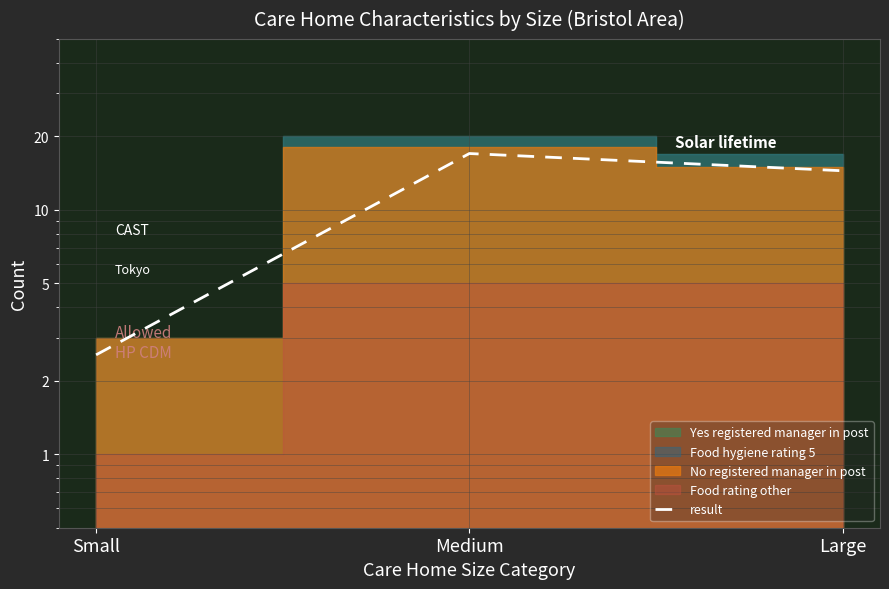

Reading left to right, extract all data points from this chart.

Small=2.5	Medium=17.0	Large=14.4